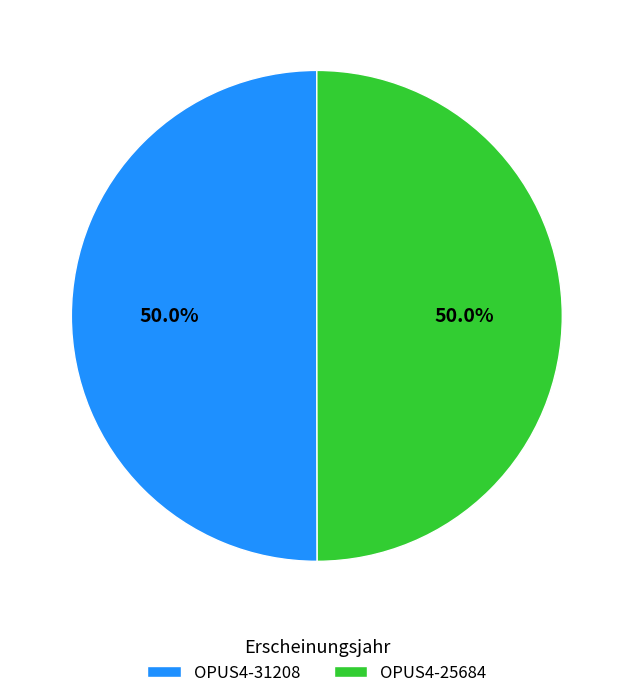

To the nearest percent, what percentage of the pie is OPUS4-25684?

50%